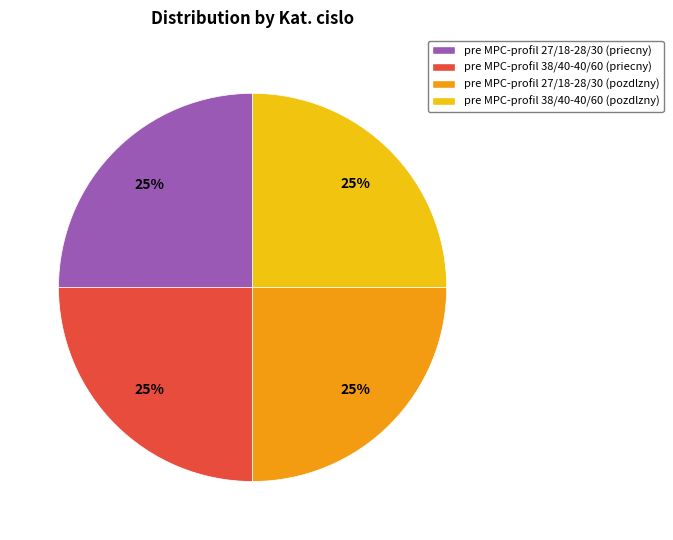

Approximately how many times larger is the value at pre MPC-profil 38/40-40/60 (priecny) compared to pre MPC-profil 27/18-28/30 (pozdlzny)?

1.0